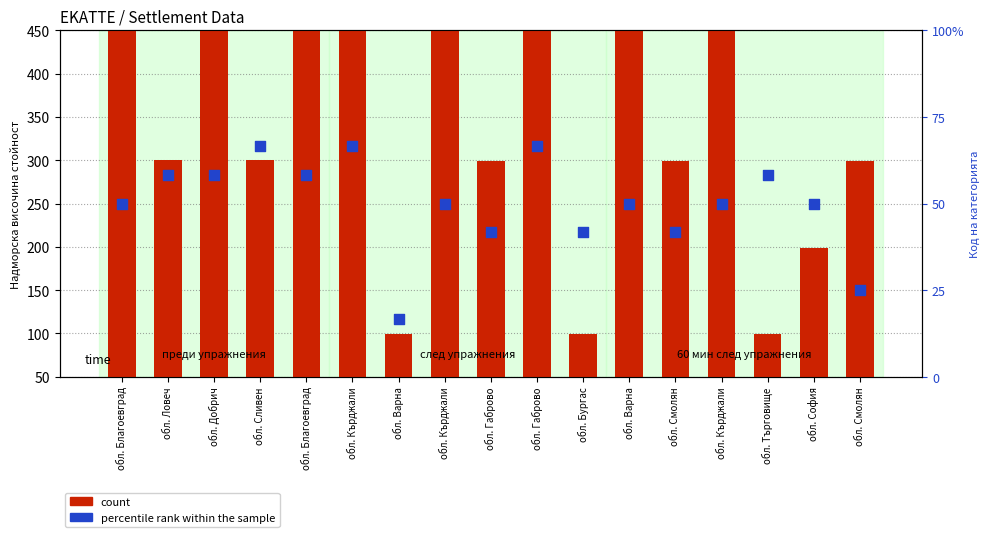

Which series reaches the minimum Y coordinate?

percentile rank within the sample